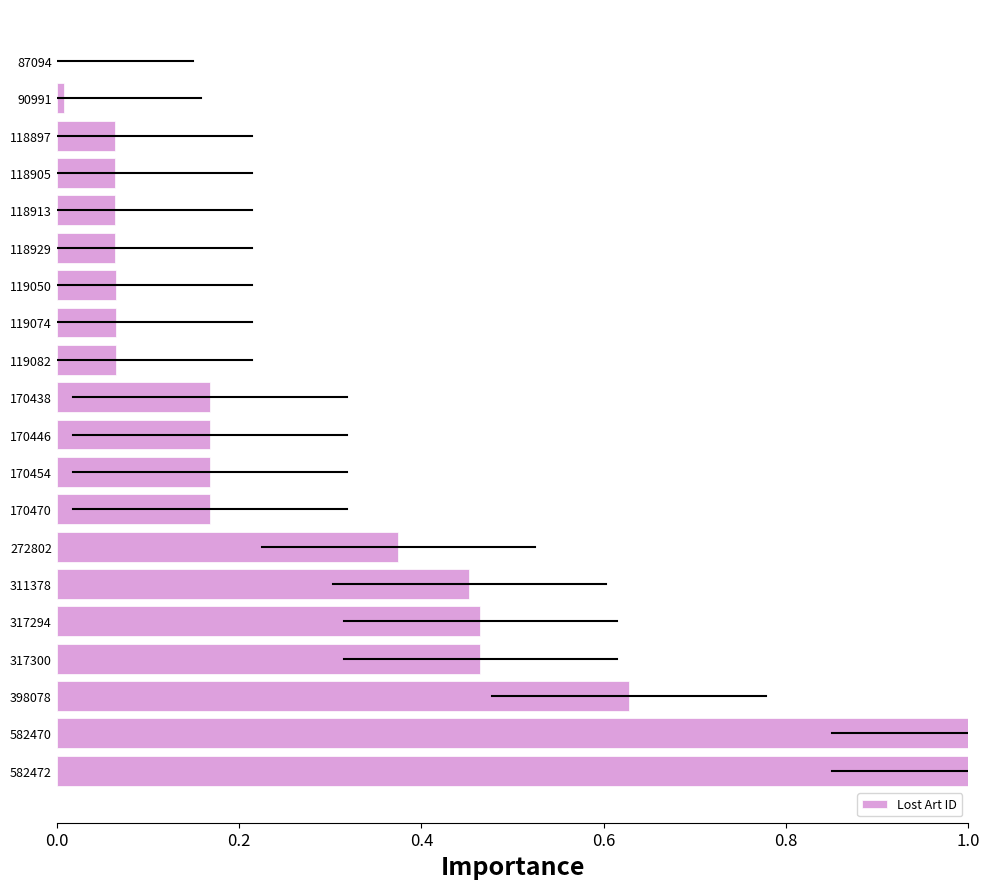

Does the chart contain stacked bars?

No